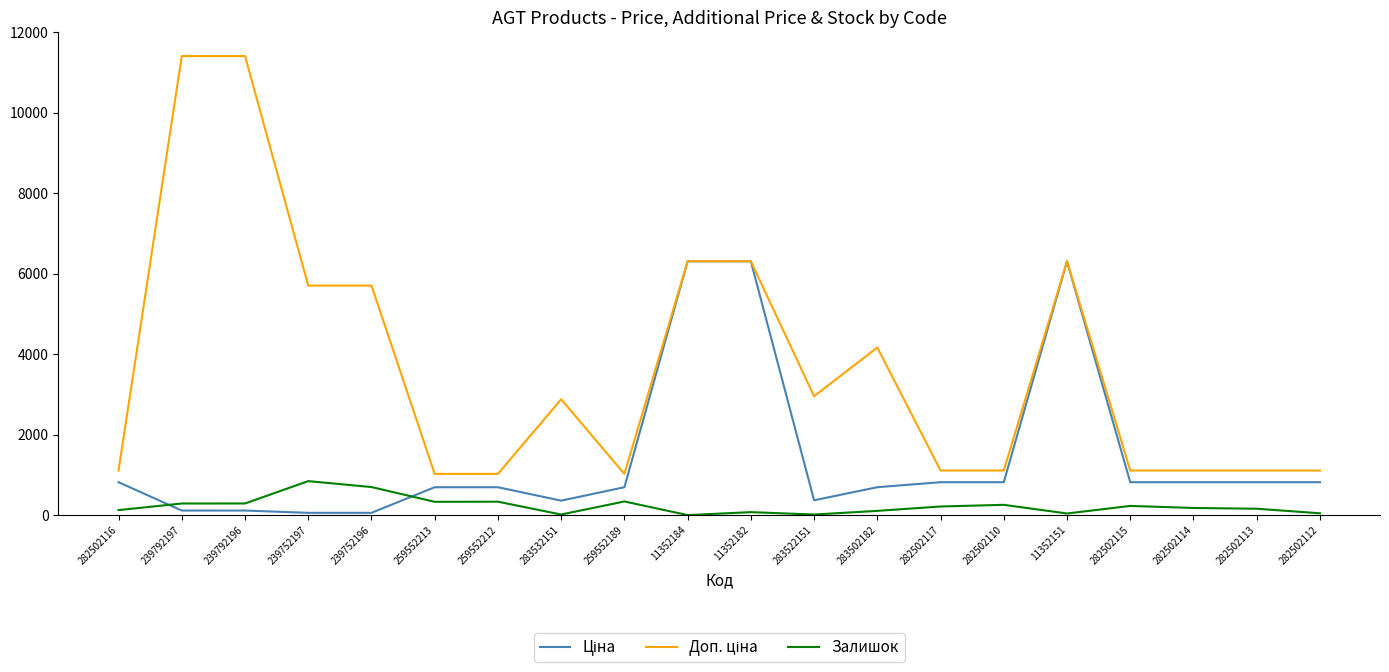

Is it true that Залишок equals 290.0 at 239792196?

True